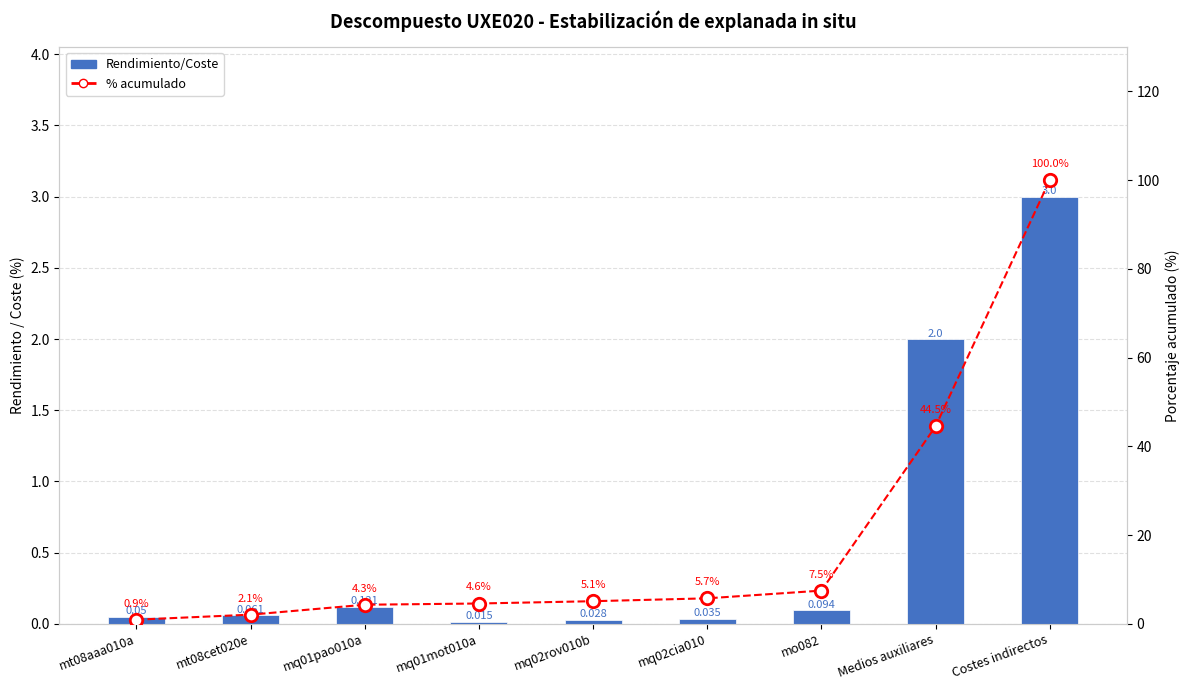

Which series has the widest spread of Y values?

% acumulado